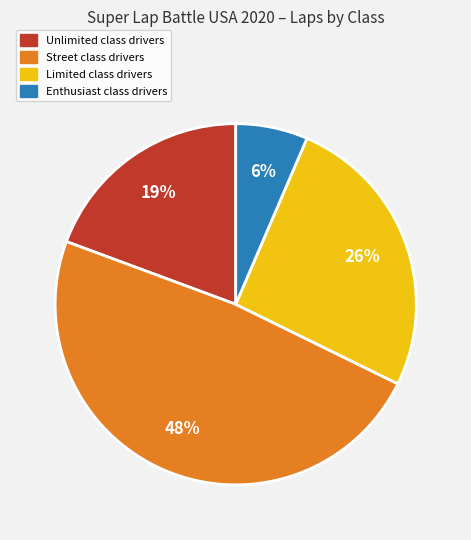

To the nearest percent, what is the average slice percentage?

25%